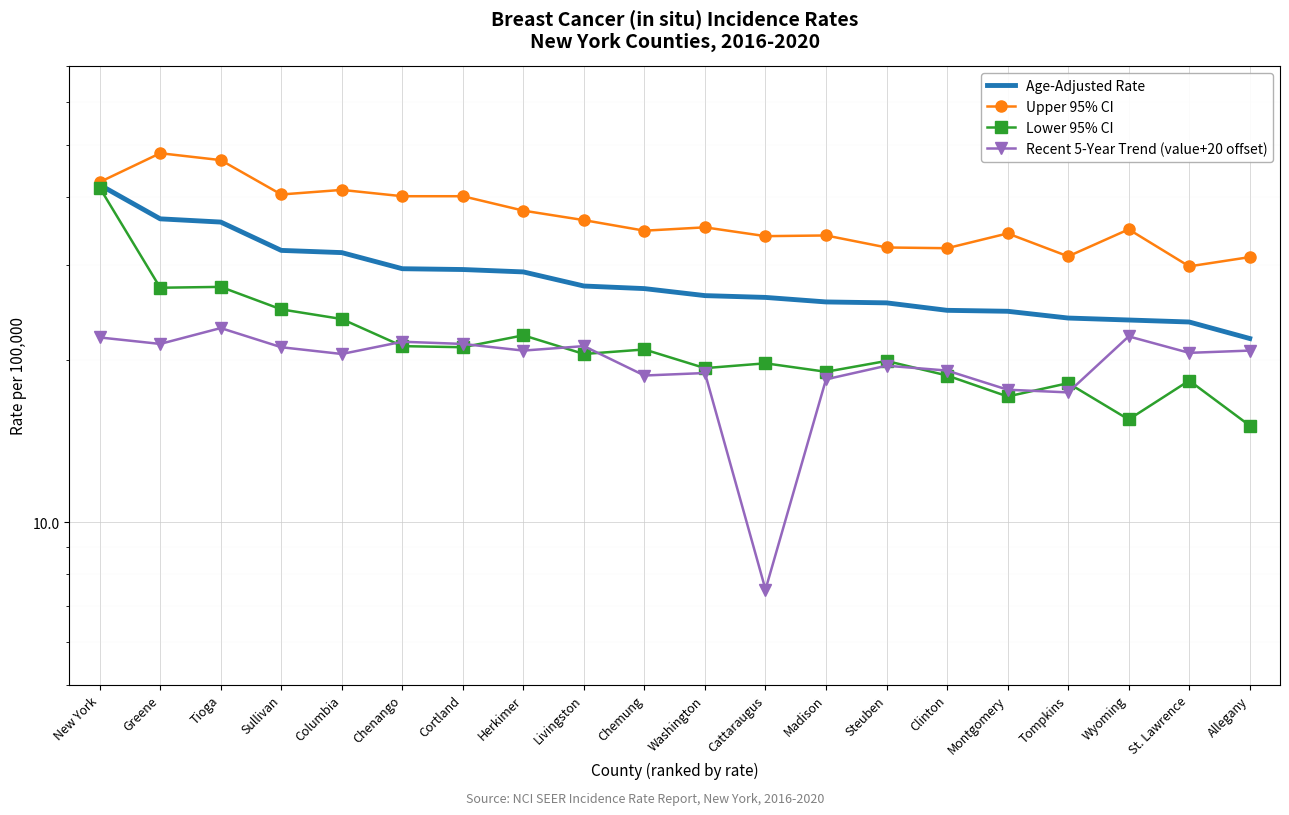

What position from the right is New York?

20